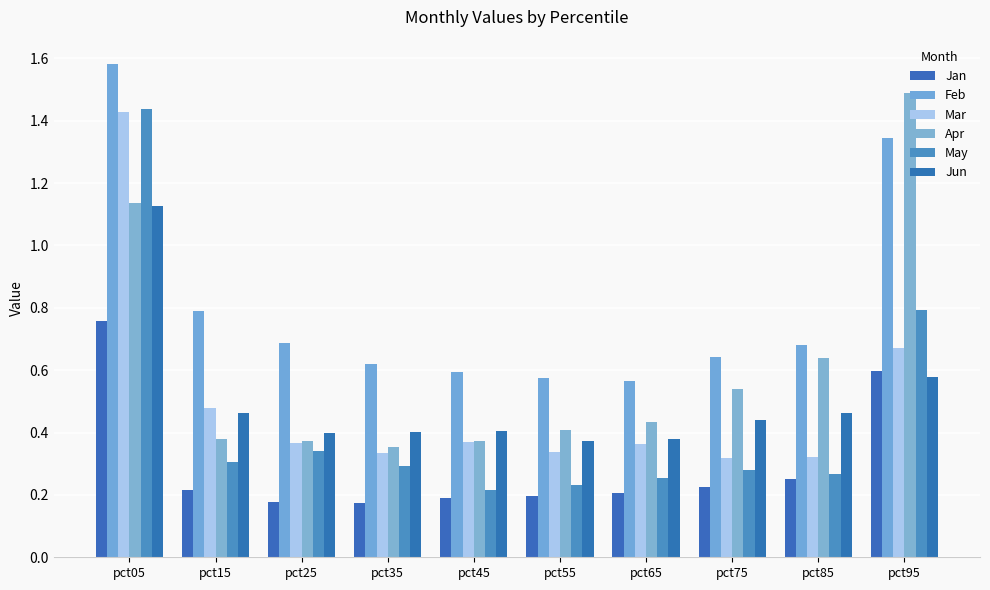

What is the difference between the maximum and minimum values in the Feb series?

1.0